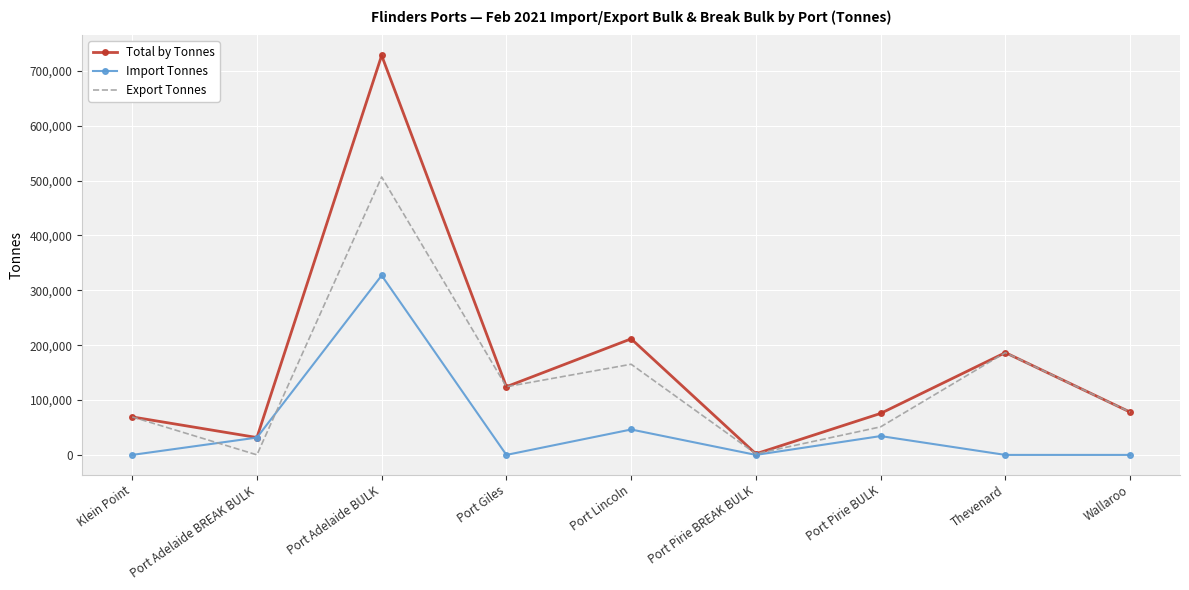

List the series in order of their overall mean, highest first.

Total by Tonnes, Export Tonnes, Import Tonnes